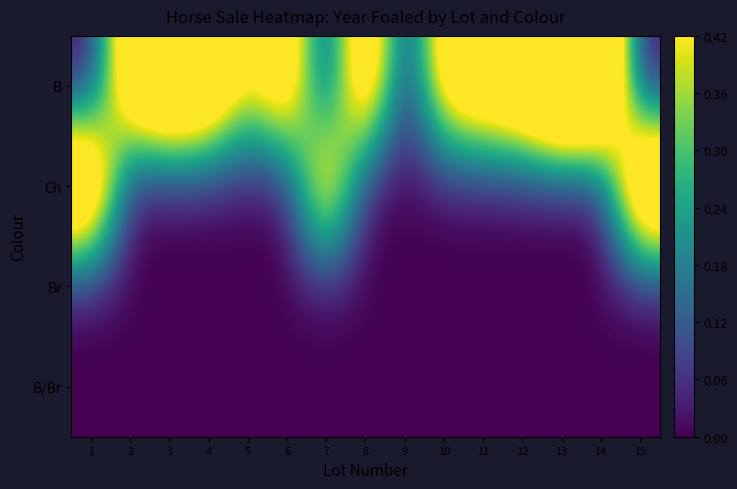

Reading right to left, transcribe all the data shown in this chart.

B: 15=0.0	14=0.9	13=1.0	12=0.8	11=0.7	10=0.6	9=0.0	8=0.8	7=0.0	6=0.7	5=0.4	4=0.8	3=0.8	2=0.7	1=0.0
Ch: 15=0.8	14=0.0	13=0.0	12=0.0	11=0.0	10=0.0	9=0.0	8=0.0	7=0.7	6=0.0	5=0.0	4=0.0	3=0.0	2=0.0	1=0.8
Br: 15=0.0	14=0.0	13=0.0	12=0.0	11=0.0	10=0.0	9=0.0	8=0.0	7=0.0	6=0.0	5=0.0	4=0.0	3=0.0	2=0.0	1=0.0
B/Br: 15=0.0	14=0.0	13=0.0	12=0.0	11=0.0	10=0.0	9=0.0	8=0.0	7=0.0	6=0.0	5=0.0	4=0.0	3=0.0	2=0.0	1=0.0